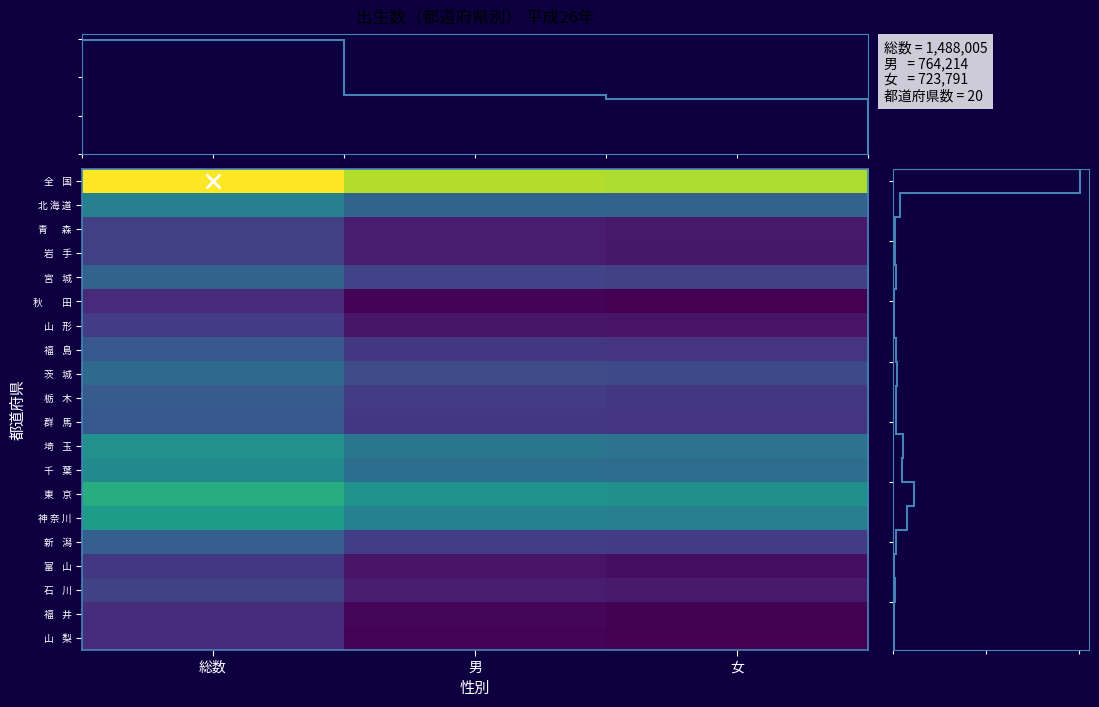

Rank the series at 総数 from highest to lowest value.

全 国, 東 京, 神 奈 川, 埼 玉, 千 葉, 北 海 道, 茨 城, 宮 城, 新 潟, 栃 木, 群 馬, 福 島, 石 川, 青 森, 岩 手, 山 形, 富 山, 福 井, 山 梨, 秋 田